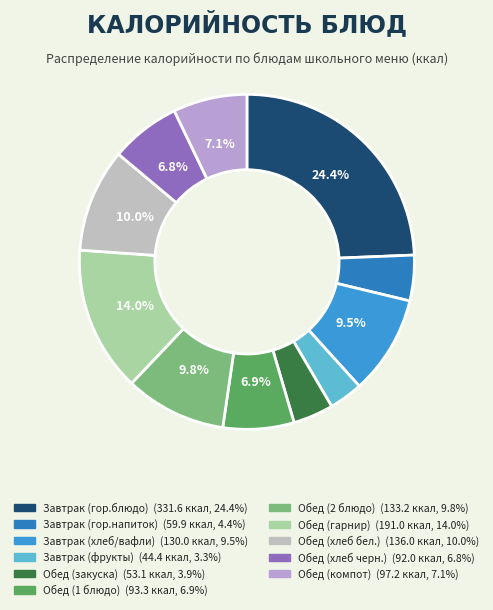

How many segments does this pie chart have?

11